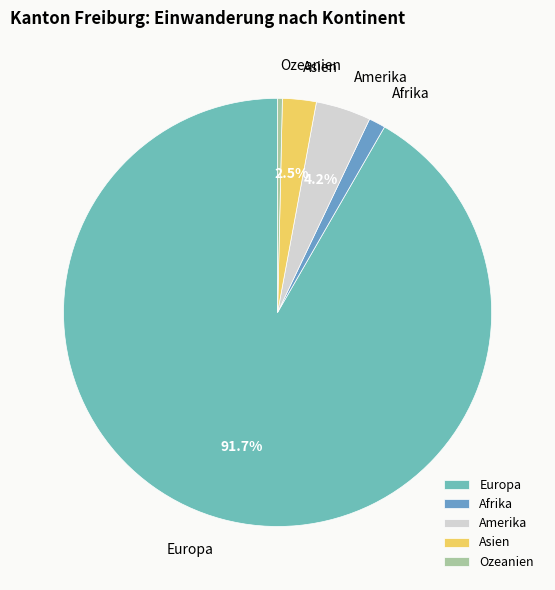

How many segments does this pie chart have?

5